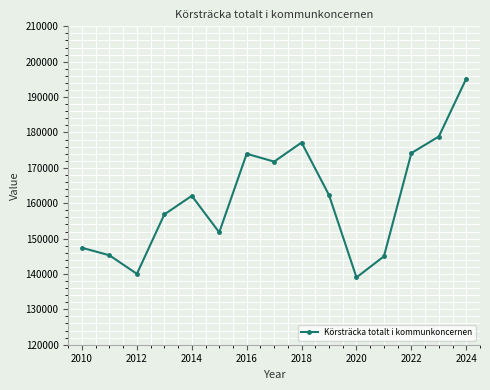

What is the maximum value shown in the chart?

195233